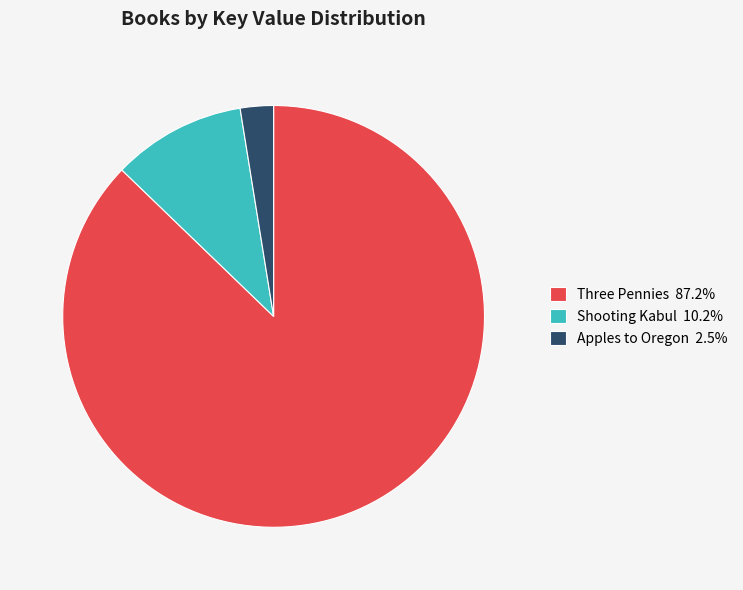

What is the majority slice?

Three Pennies